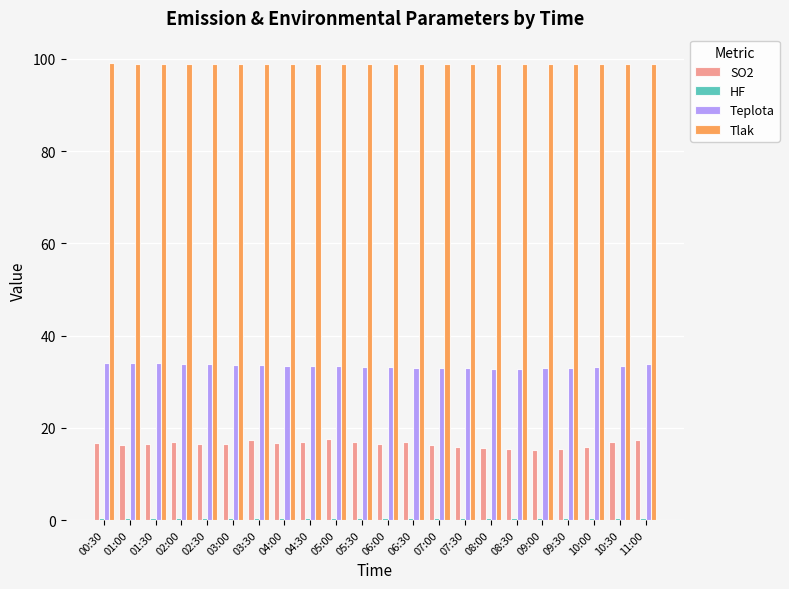

How many data points does each series have?

22